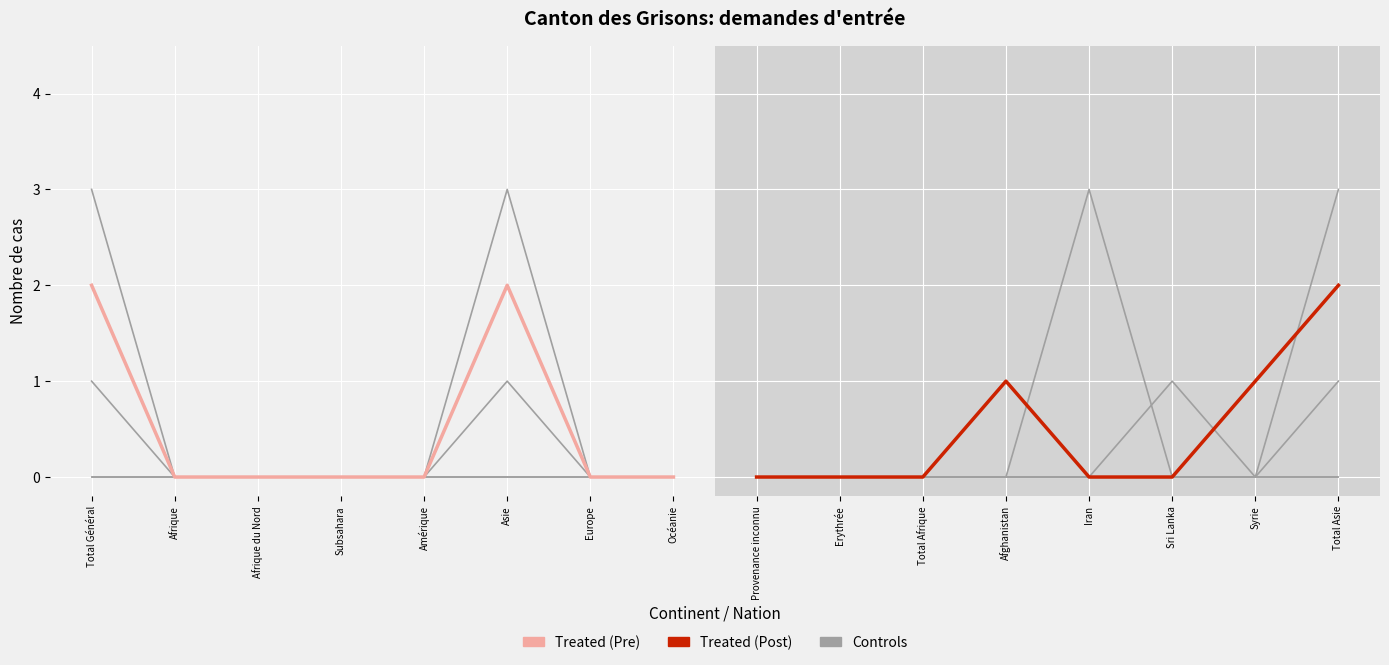

How many interior local peaks does the Total nouvelles demandes series have?

2